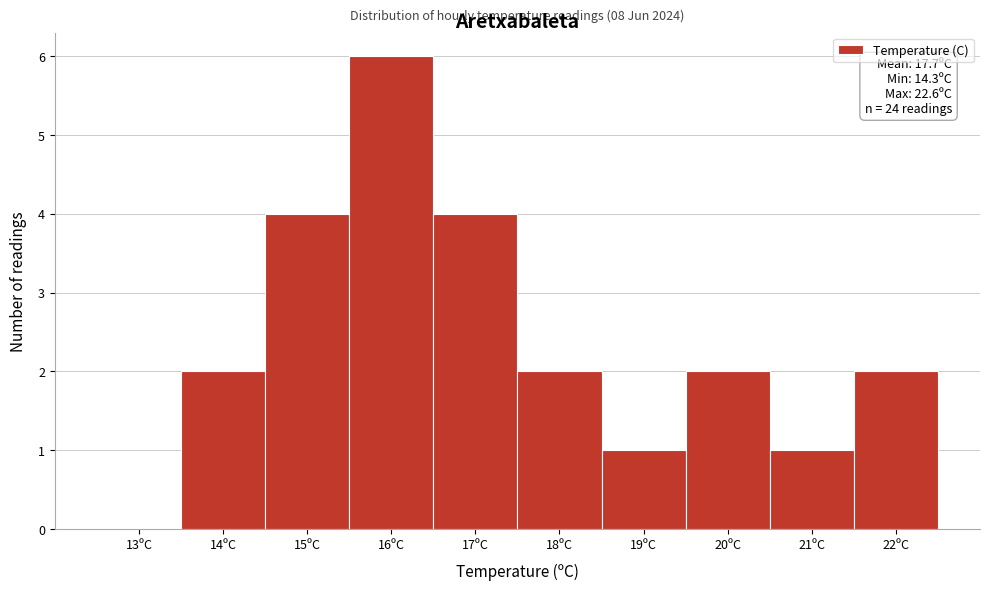

Reading left to right, extract all data points from this chart.

13ºC=0	14ºC=2	15ºC=4	16ºC=6	17ºC=4	18ºC=2	19ºC=1	20ºC=2	21ºC=1	22ºC=2